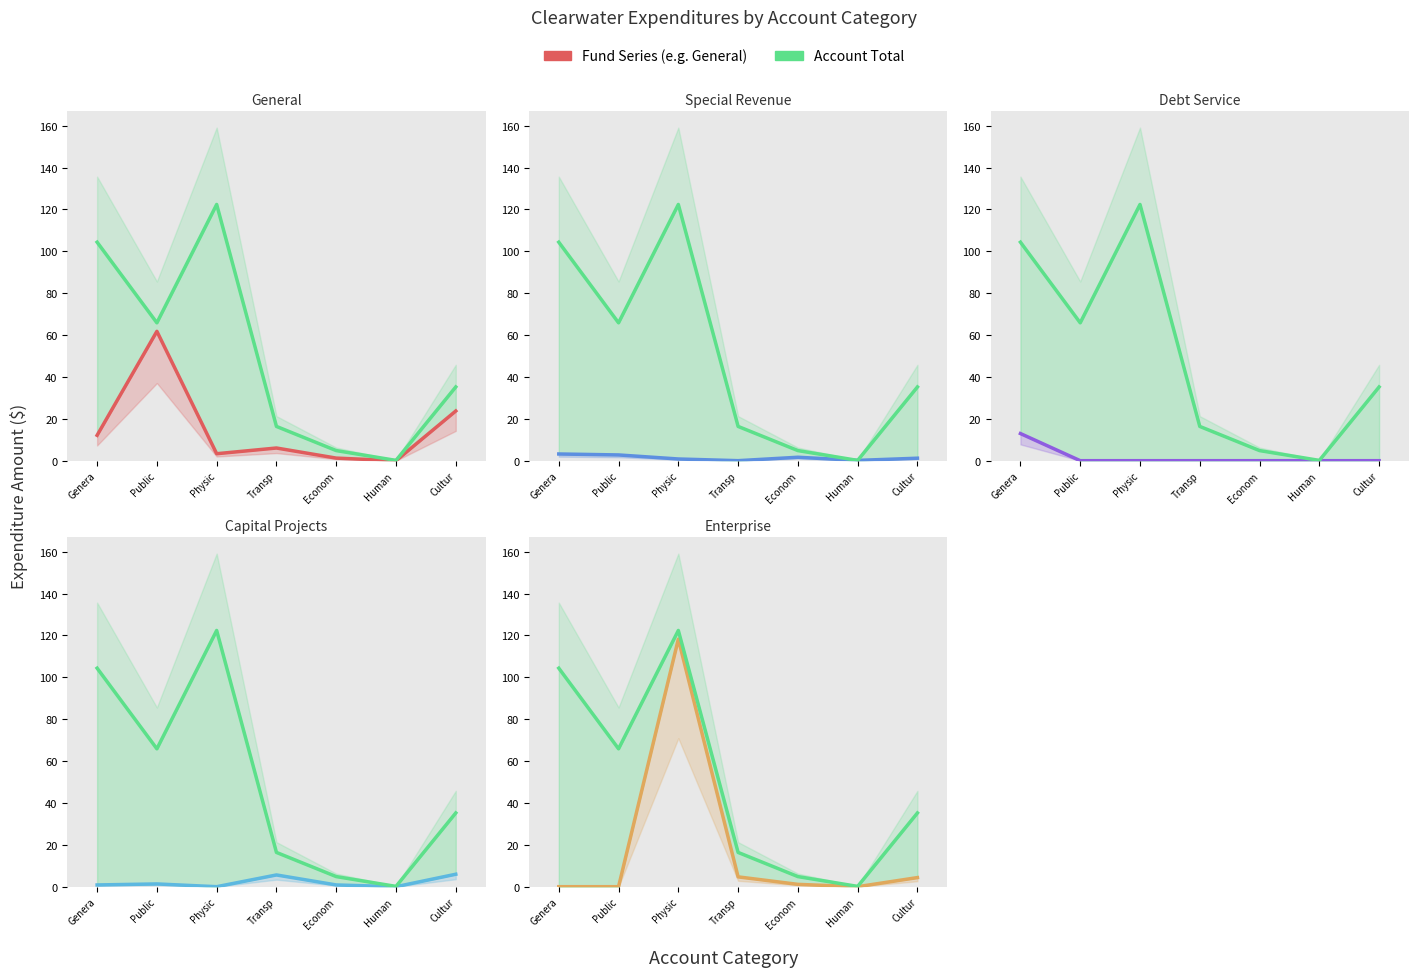

List the labels in order of Debt Service value, smallest first.

Public, Physic, Transp, Econom, Human , Cultur, Genera